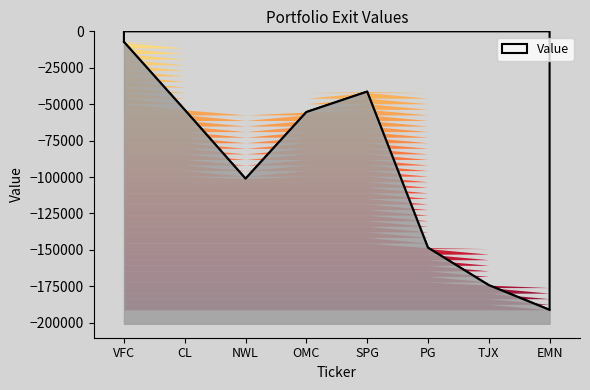

How many lines are shown in the chart?

1